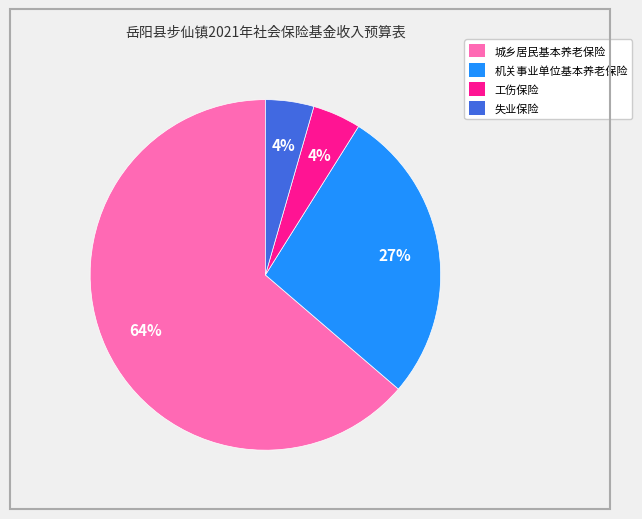

Which category has the biggest portion of the pie?

城乡居民基本养老保险